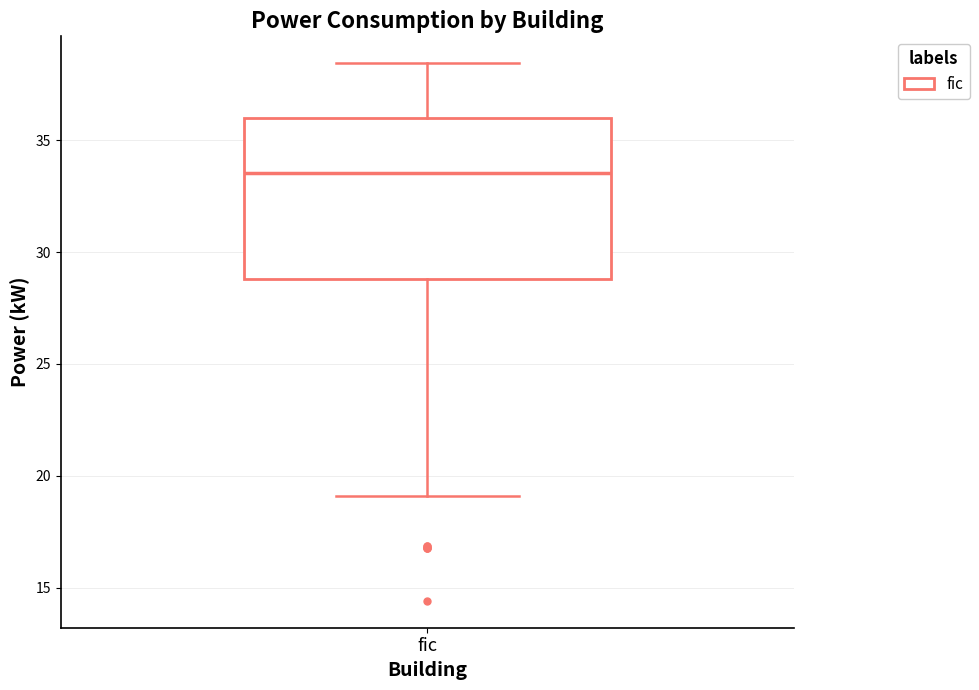

Read this box plot against the y-axis: the position of the median line, the range covered by the box, and the ends of both whiskers. The values are not printed on the chart, so give them approximately, as read against the axis.

median 33.5, box 29.0 to 36.0, whiskers 19.0 to 38.5